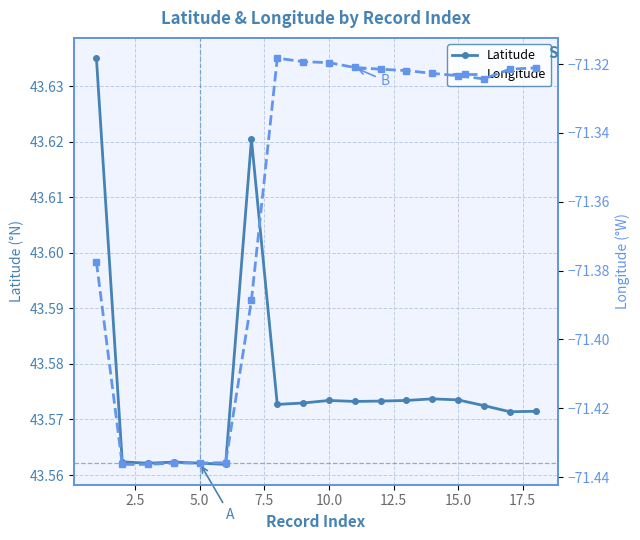

What is the lowest value of the Latitude series?

43.6